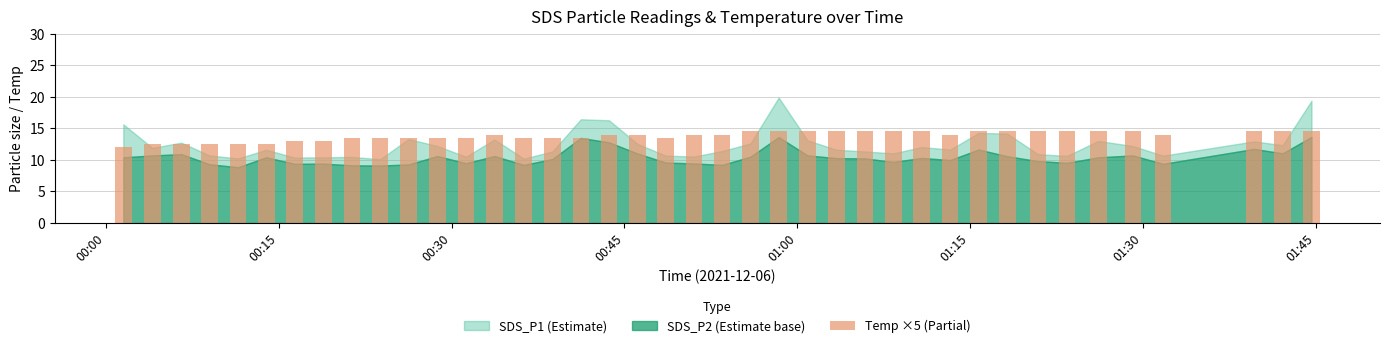

Reading right to left, list all the values displayed in this chart.

14.5	14.5	14.5	14.0	14.5	14.5	14.5	14.5	14.5	14.5	14.0	14.5	14.5	14.5	14.5	14.5	14.5	14.5	14.0	14.0	13.5	14.0	14.0	13.5	13.5	13.5	14.0	13.5	13.5	13.5	13.5	13.5	13.0	13.0	12.5	12.5	12.5	12.5	12.5	12.0